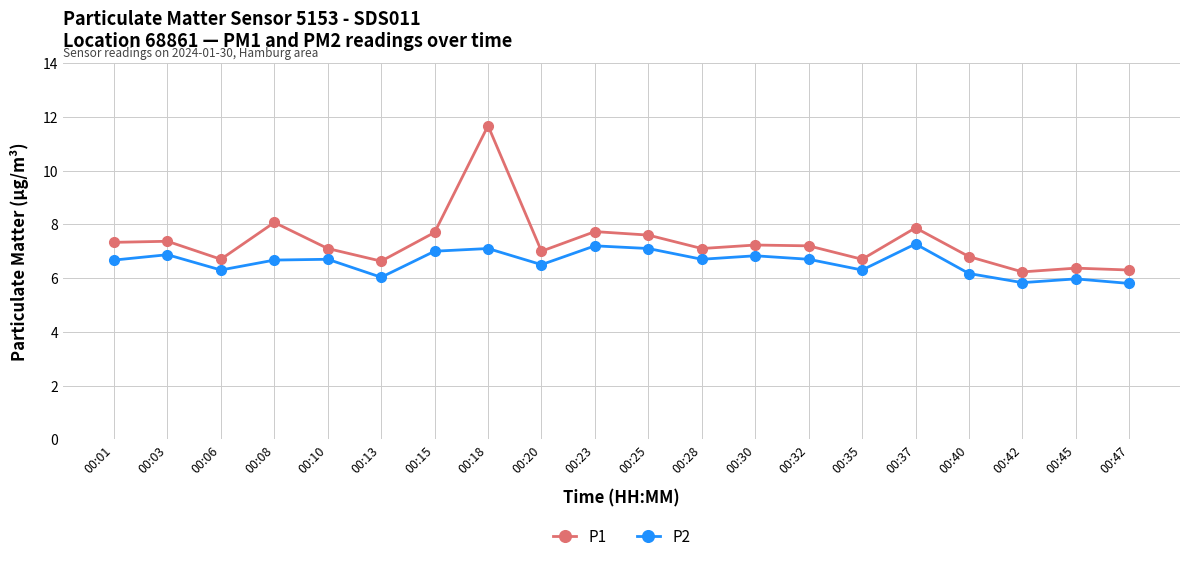

At how many categories does at least one series exceed 6?

20